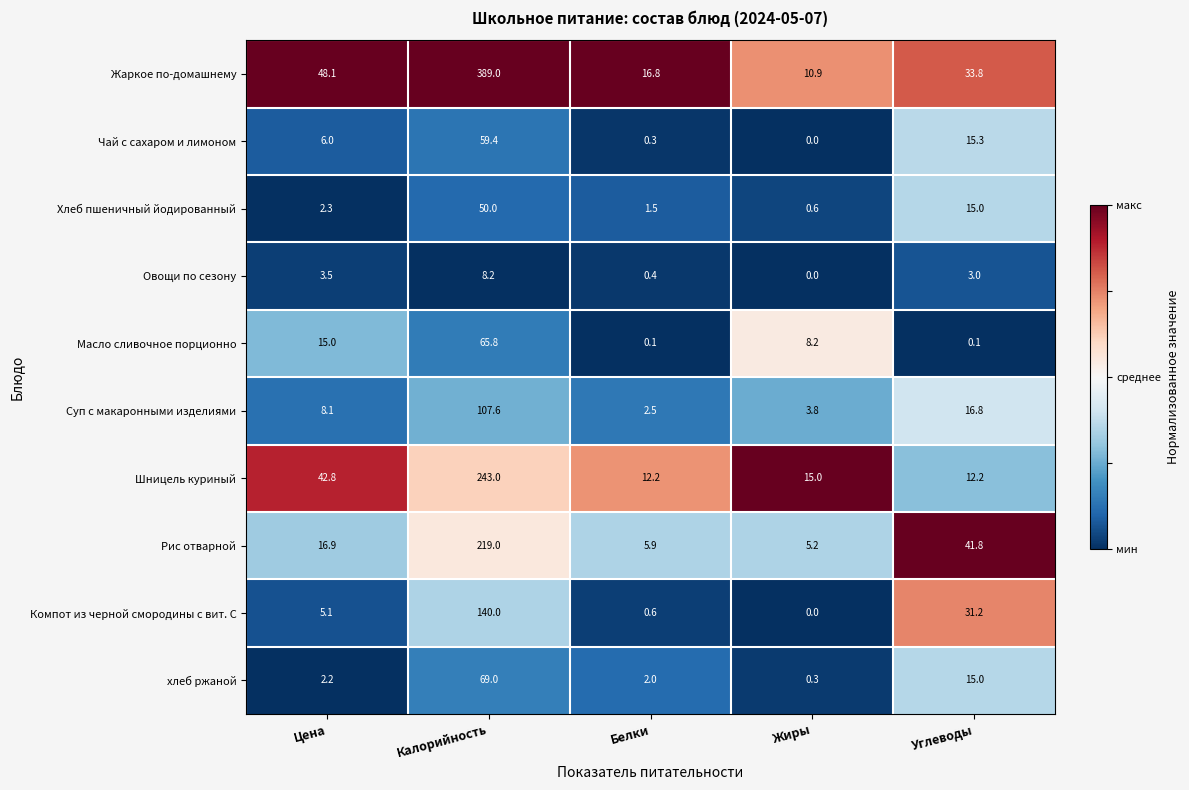

At which category is the sum across all series the highest?

Калорийность